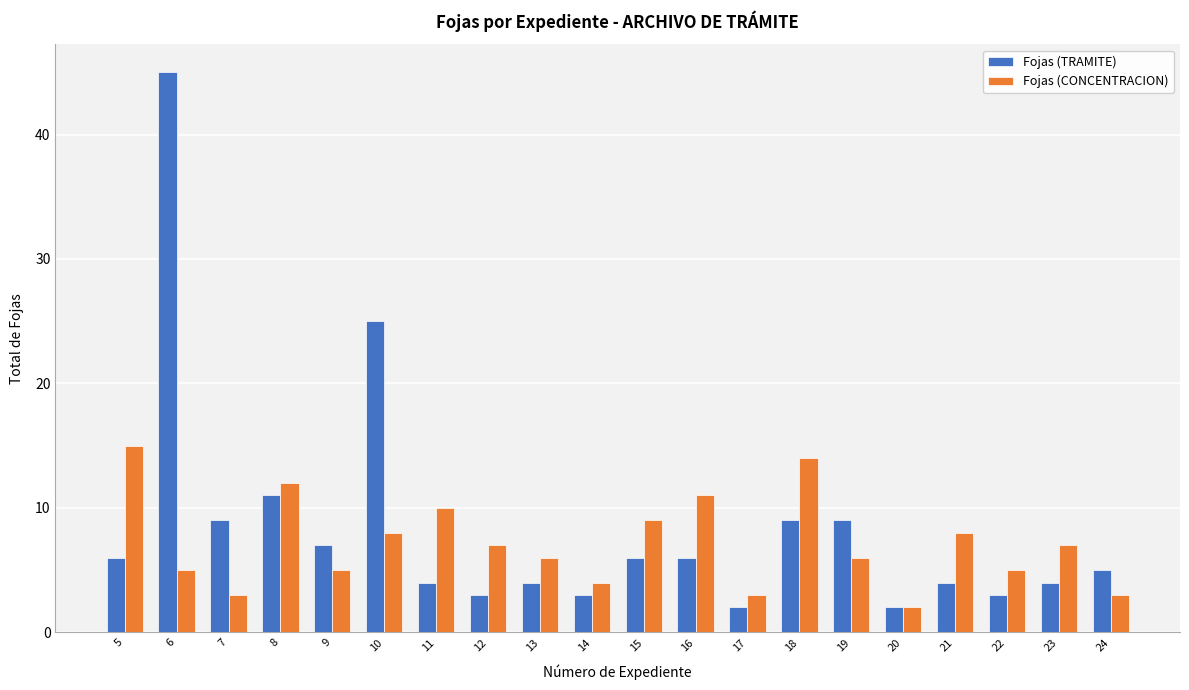

What is the difference between the Fojas (CONCENTRACION) values at 14 and 11?

6